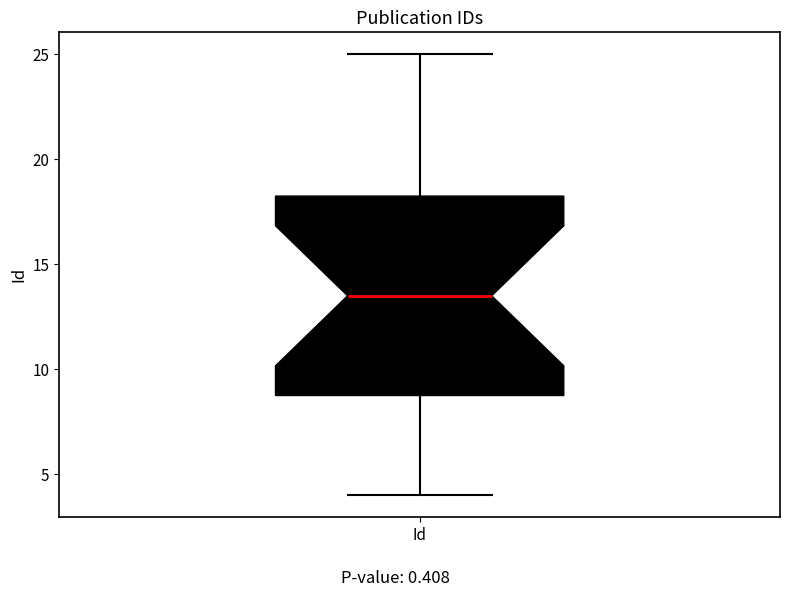

Where does the median line of the box for Id sit on the y-axis? The values are not printed on the chart, so give them approximately, as read against the axis.

13.5